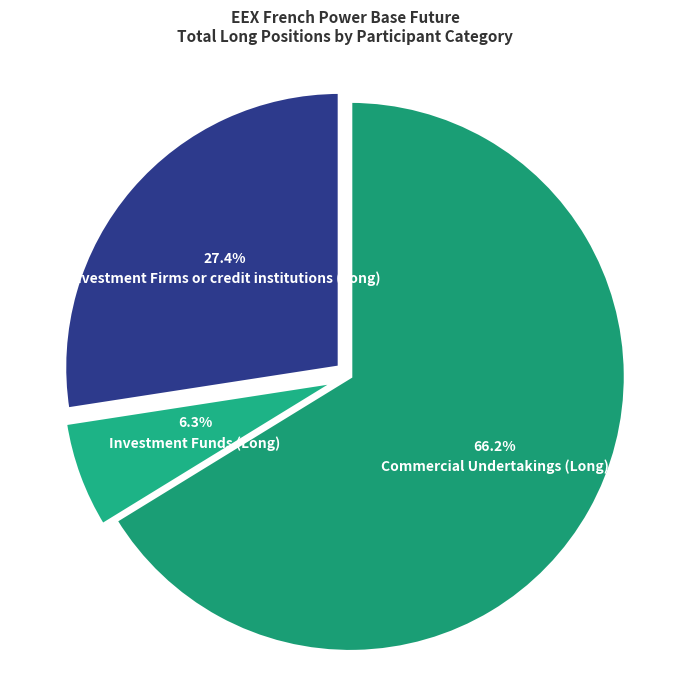

How much of the chart is everything except Investment Firms or credit institutions (Long)?

72.6%